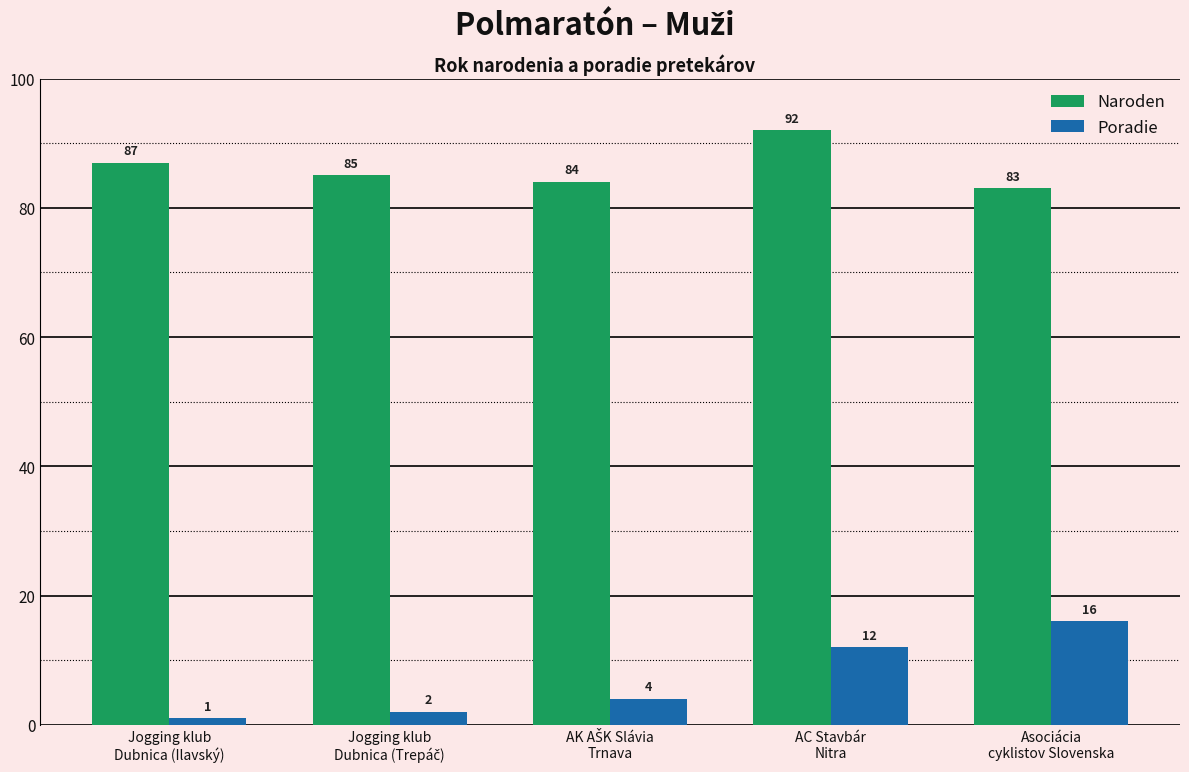

What is the maximum value for Poradie?

16